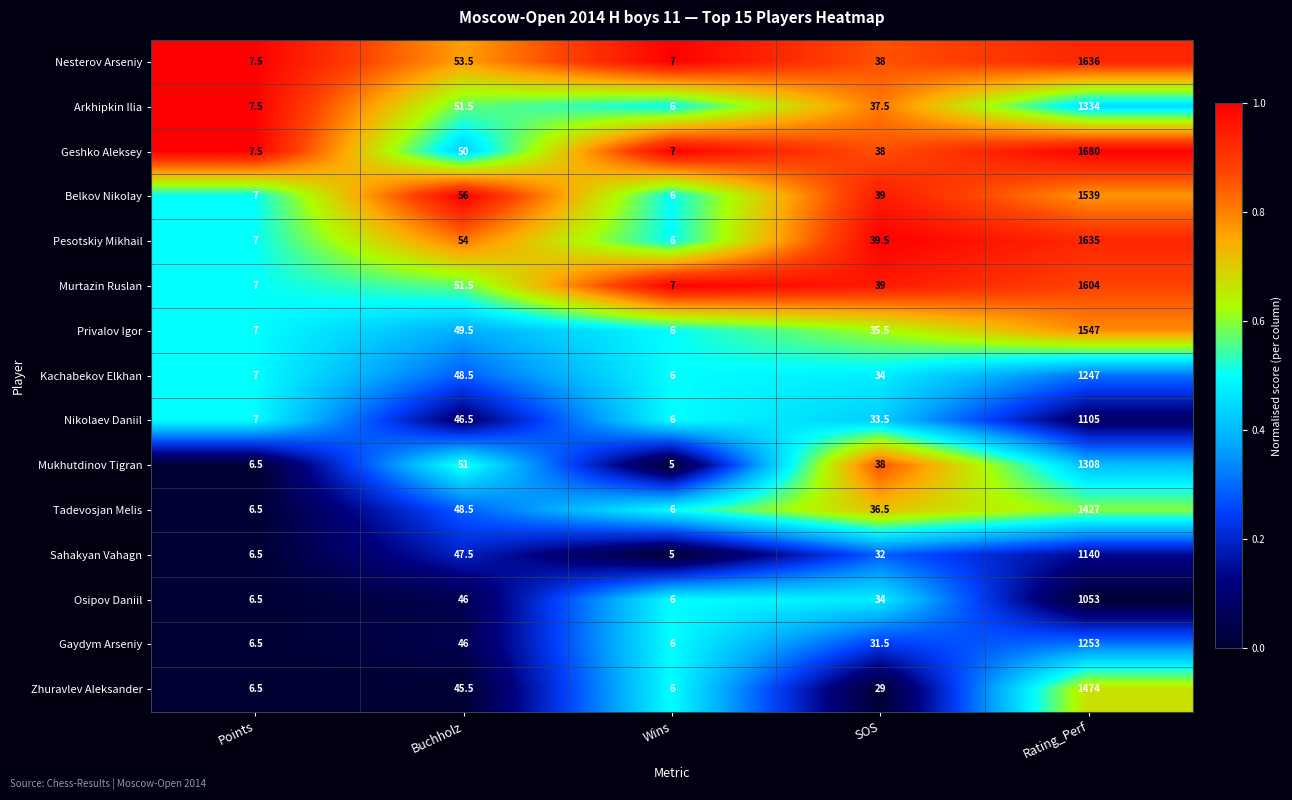

What is the approximate value of Tadevosjan Melis at Rating_Perf?

1427.0